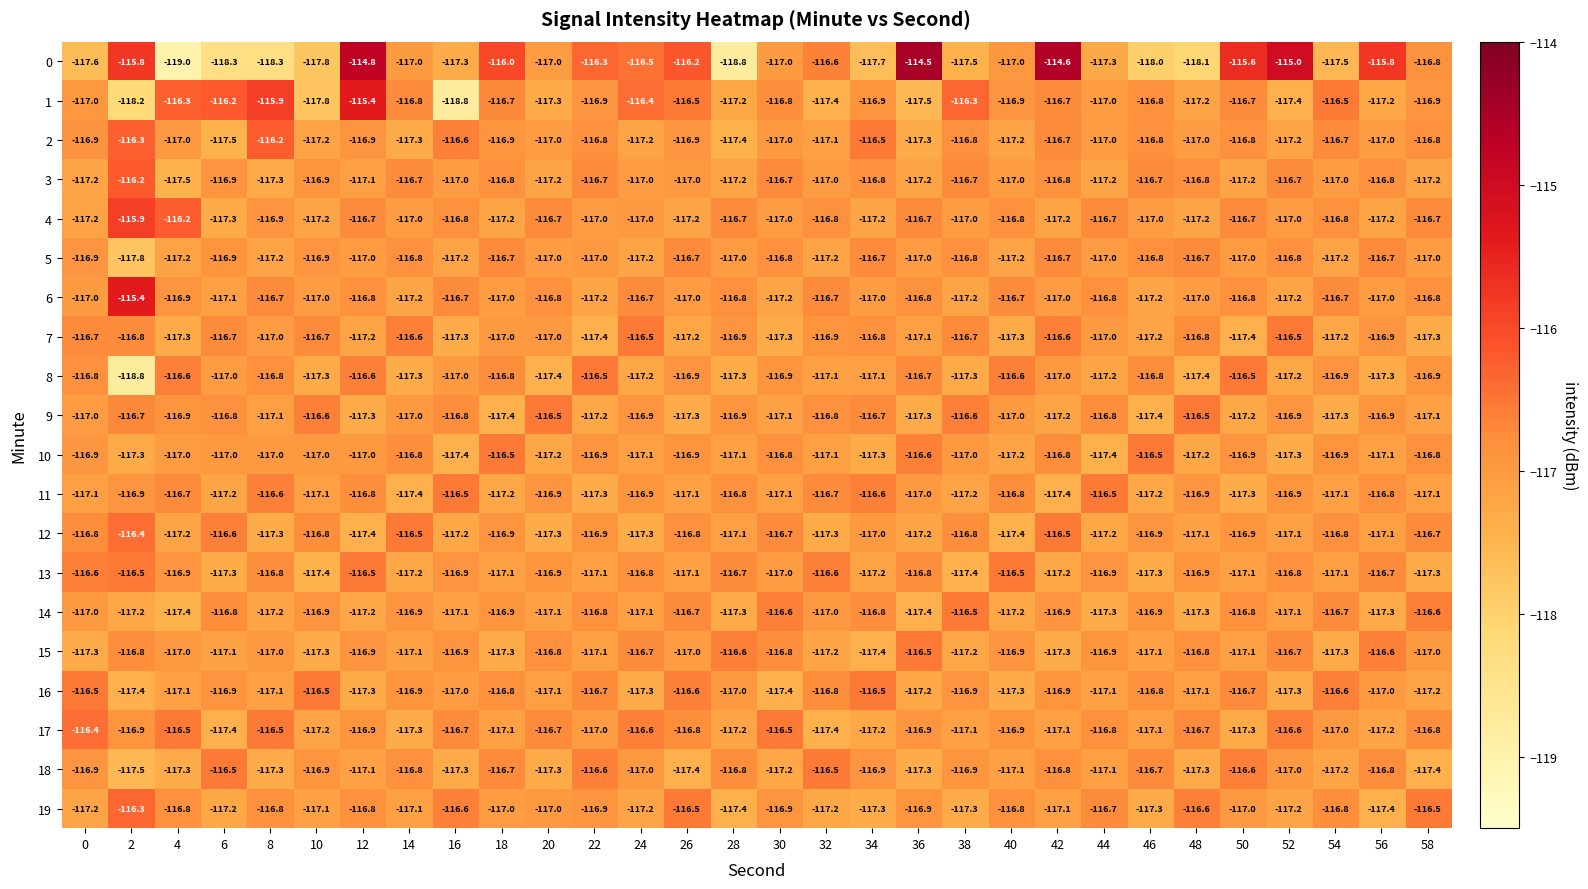

What is the maximum value shown in the chart?

-114.5